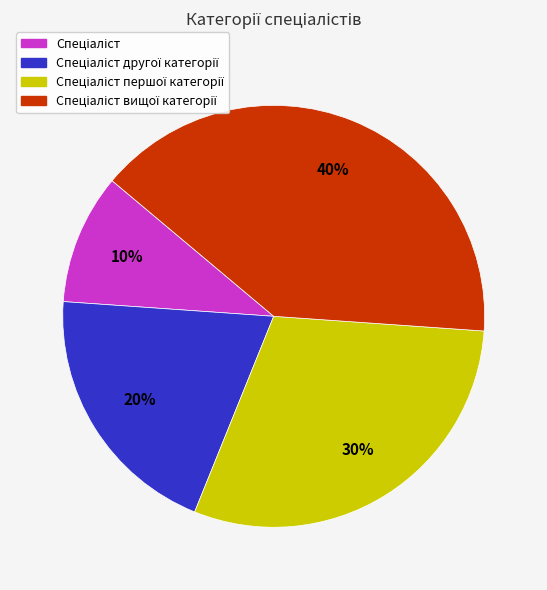

To the nearest percent, what is the difference between the largest and smallest slice percentages?

30%